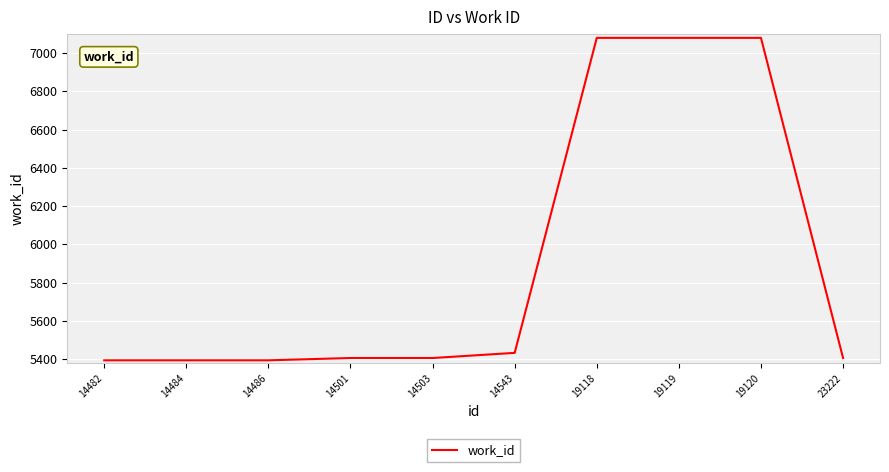

What is the greatest value displayed?

7080